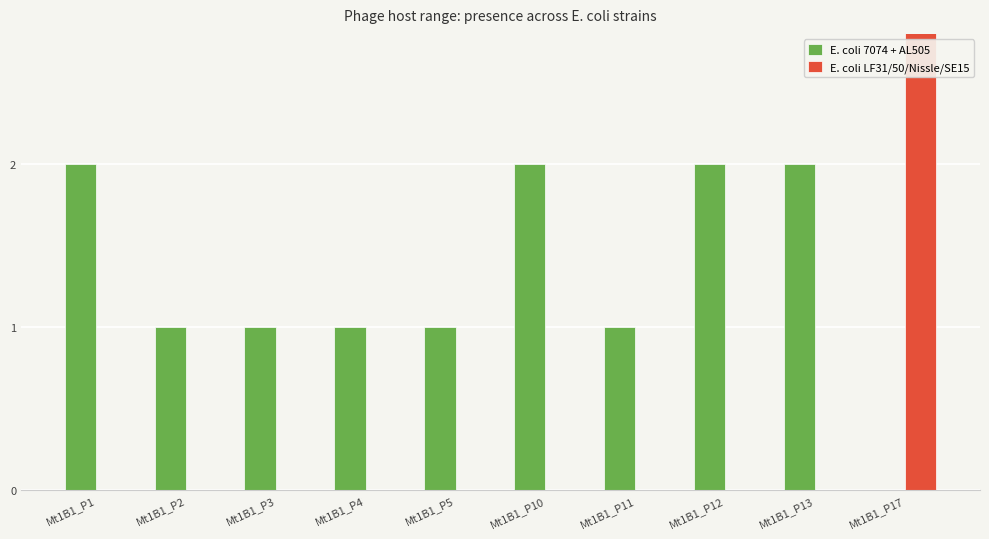

At how many categories does at least one series exceed 1?

5